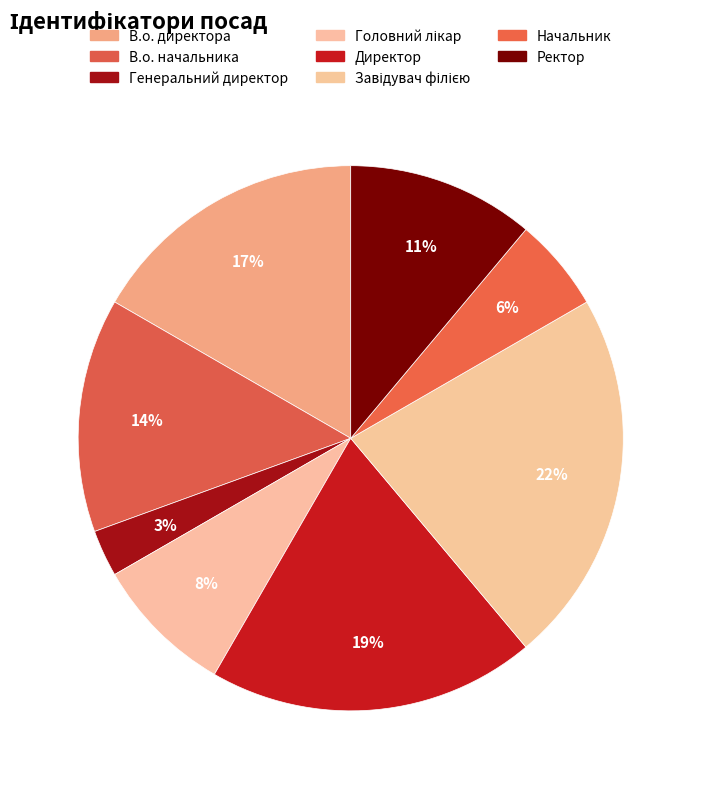

How many slices are in this pie chart?

8